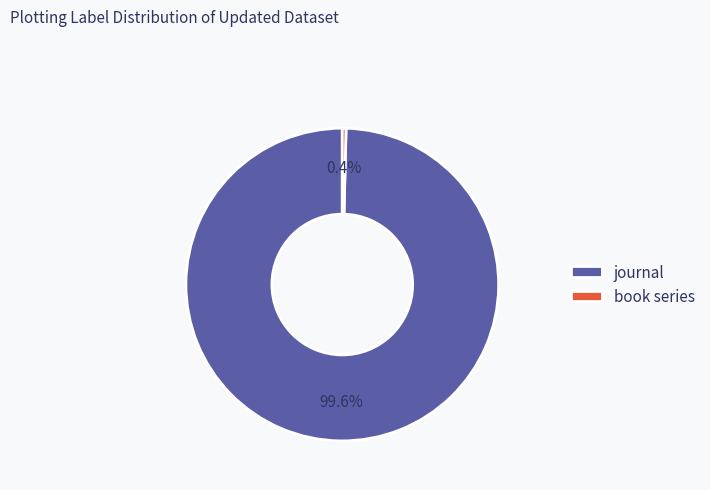

True or false: book series accounts for 0% of the total.

True